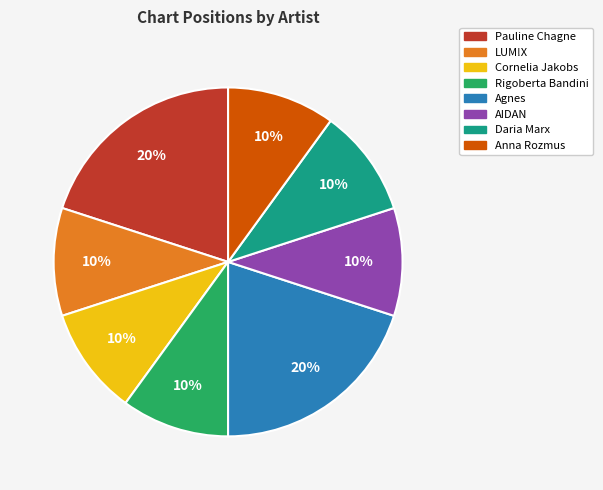

Is it true that LUM!X is 10% of the pie?

True